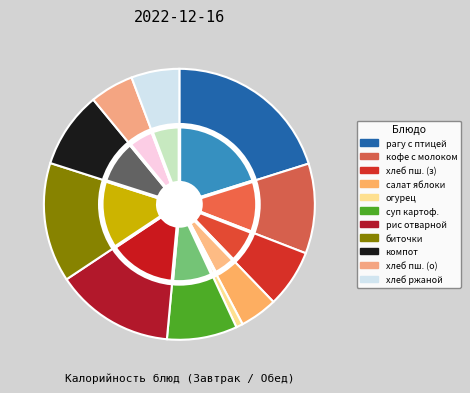

Count the number of slices in the pie.

11